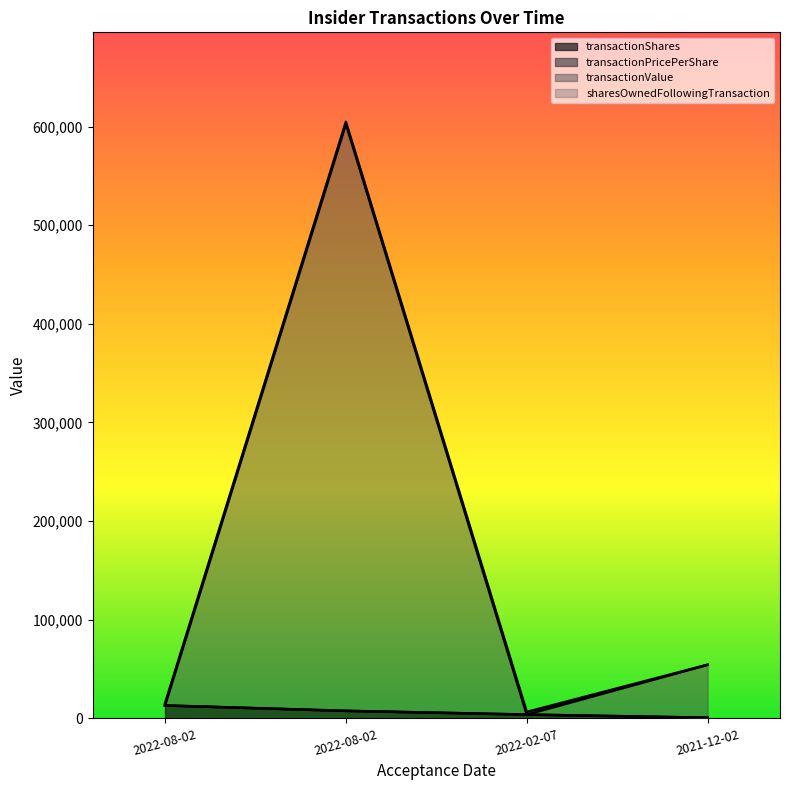

Which series changed the most between 2022-08-02 and 2021-12-02?

transactionValue